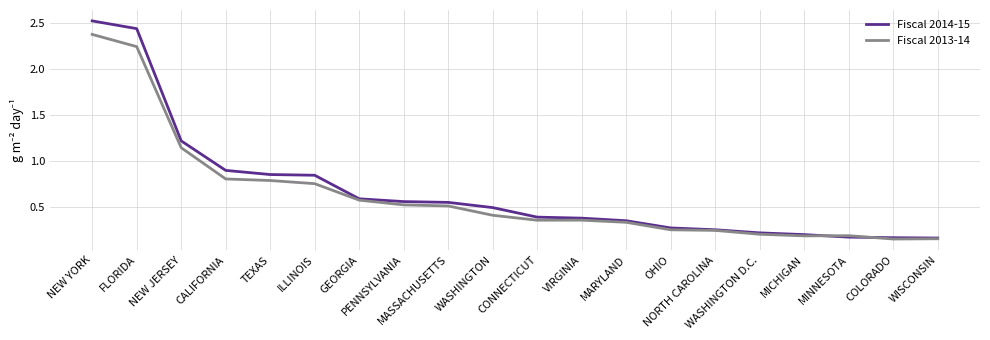

Which series has the widest spread of values?

Fiscal 2014-15